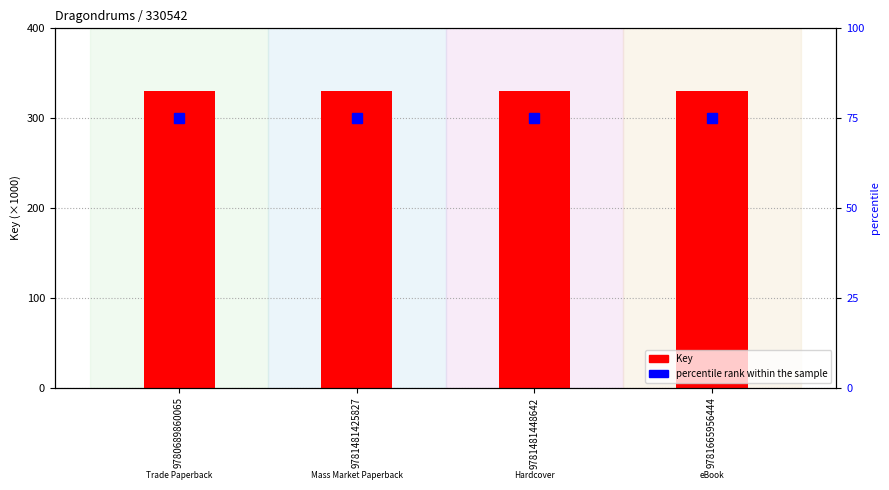

What is the value of the Key (scaled) bar at the 2nd from the left?

330.5